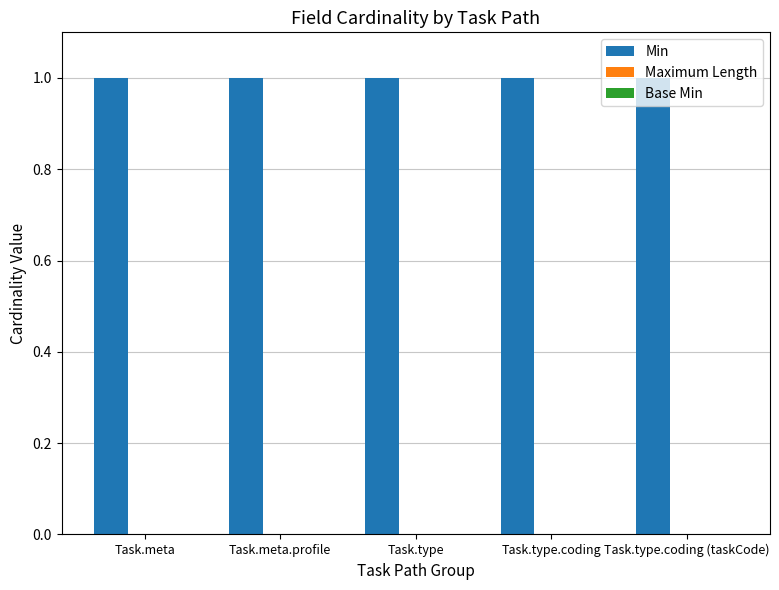

Between Task.type and Task.type.coding (taskCode), which series saw the biggest shift?

Min